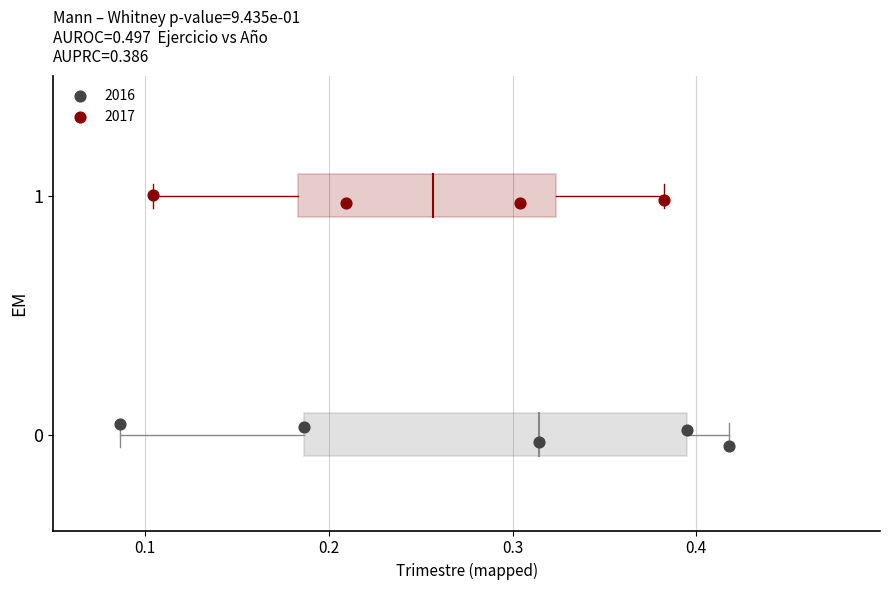

Which series reaches the maximum Y coordinate?

2017